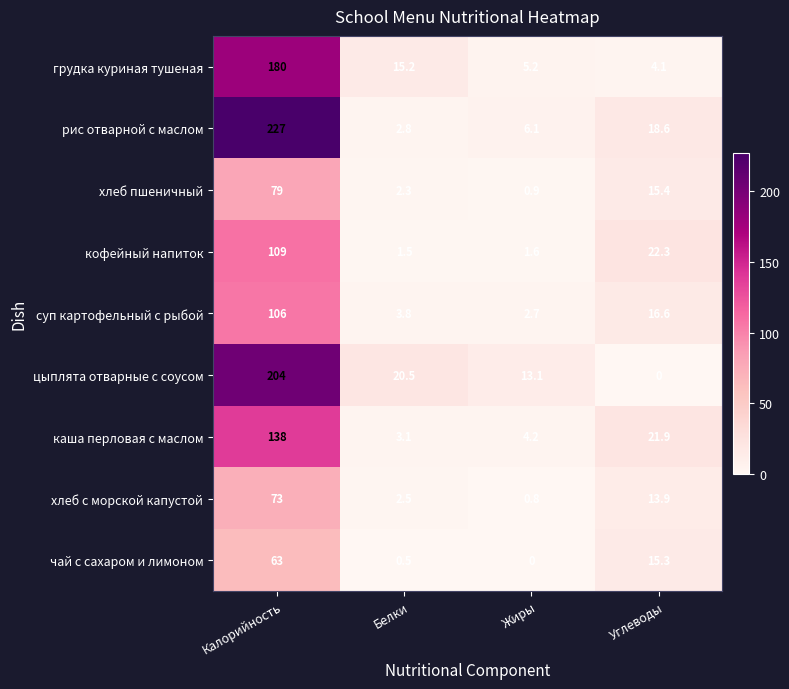

Which series changed the most between Калорийность and Жиры?

рис отварной с маслом